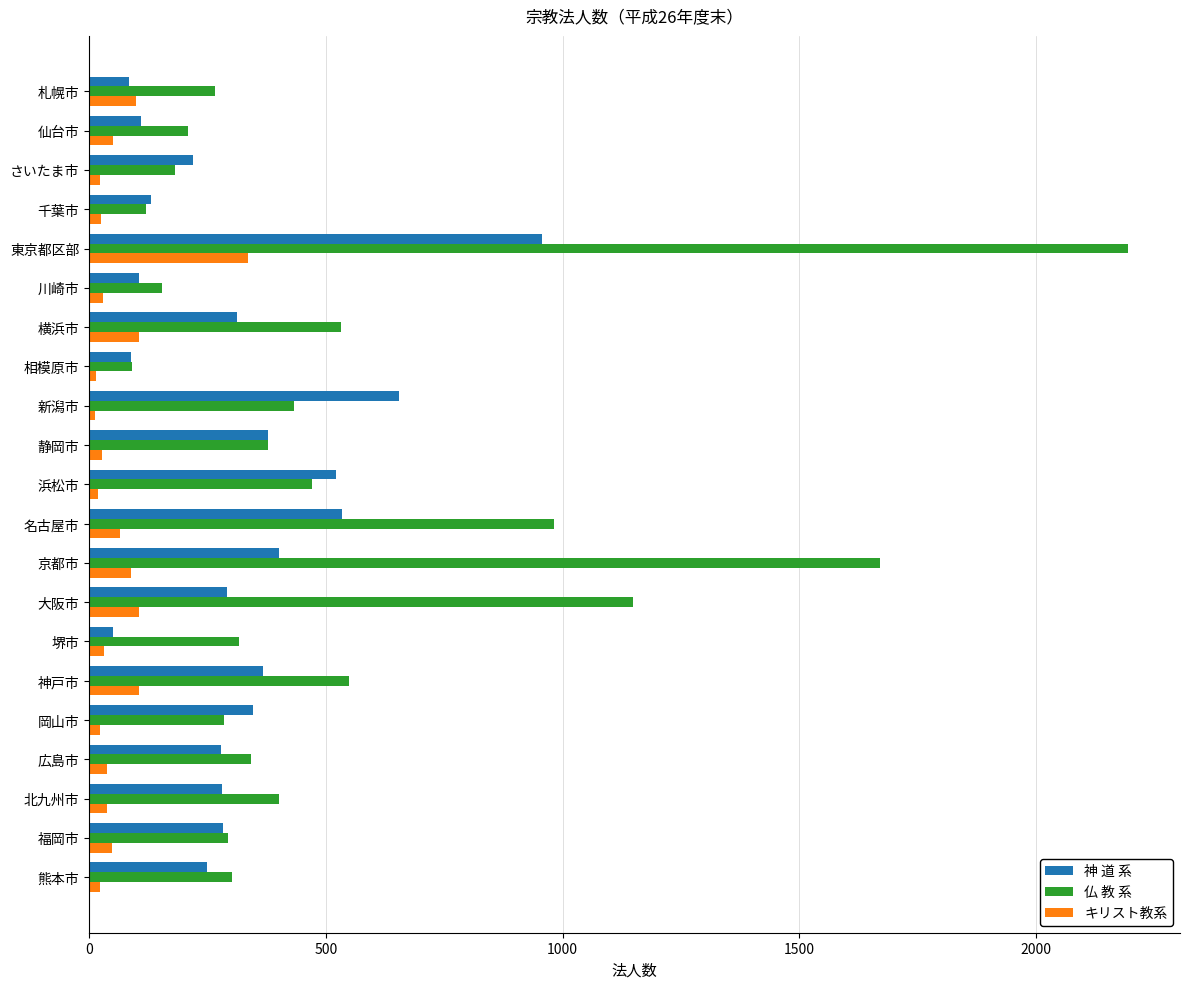

List the series in order of their overall mean, lowest first.

キリスト教系, 神 道 系, 仏 教 系